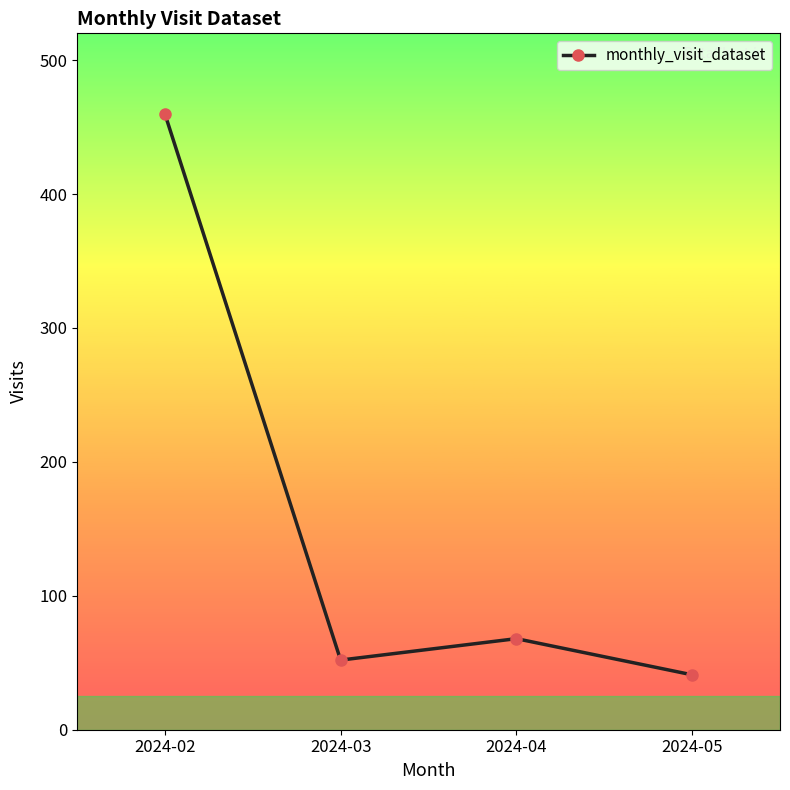

How many categories are shown in the chart?

4